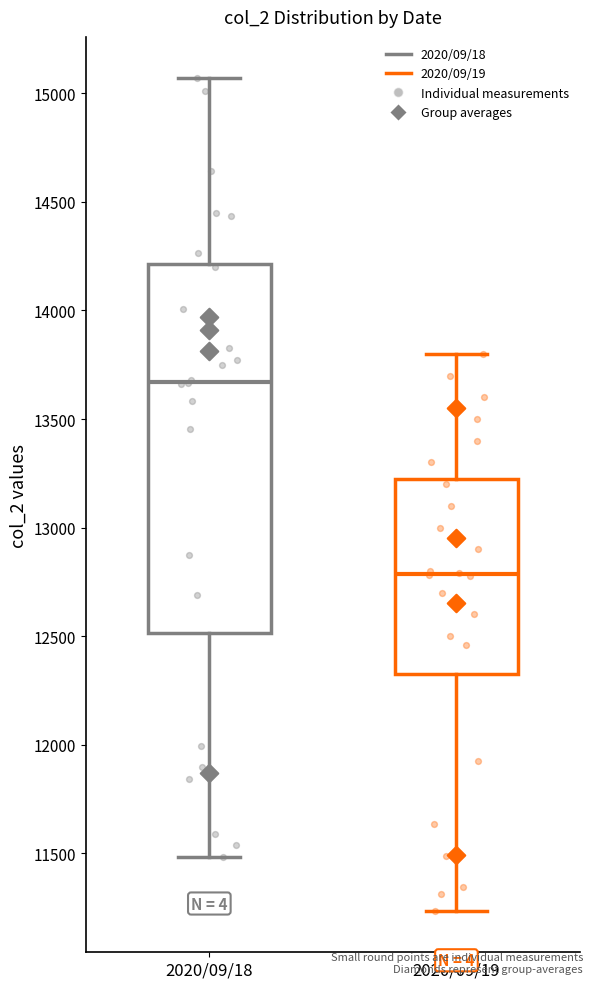

Reading left to right, read every box against the y-axis: the position of its median line, the range the box covers, and the ends of its whiskers. The values are not printed on the chart, so give them approximately, as read against the axis.

2020/09/18: median 13650, box 12500 to 14200, whiskers 11500 to 15050
2020/09/19: median 12800, box 12350 to 13250, whiskers 11250 to 13800